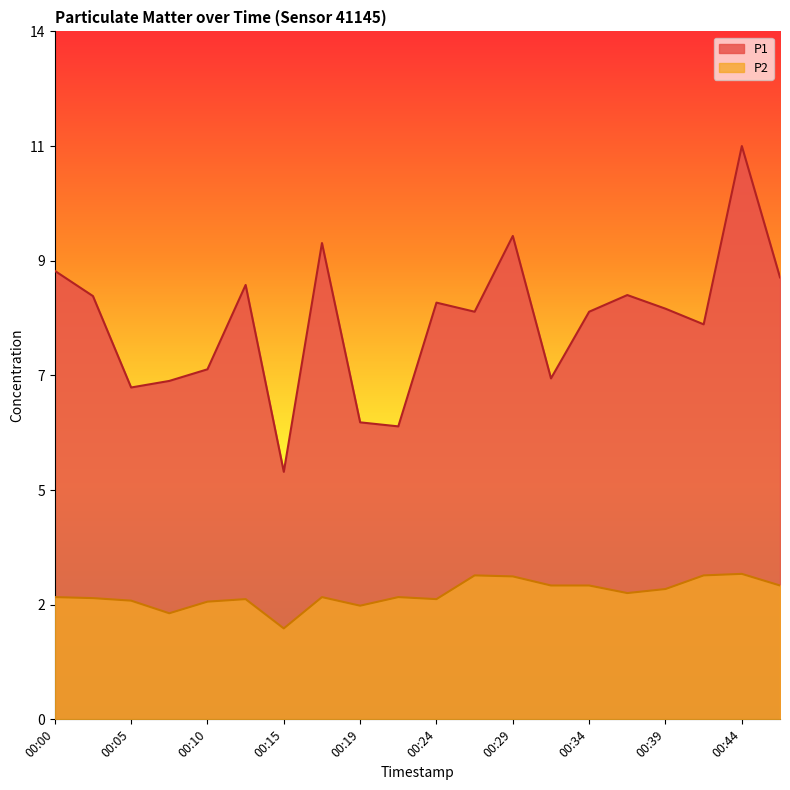

True or false: P2 has more than 2 points higher than both neighbors.

True